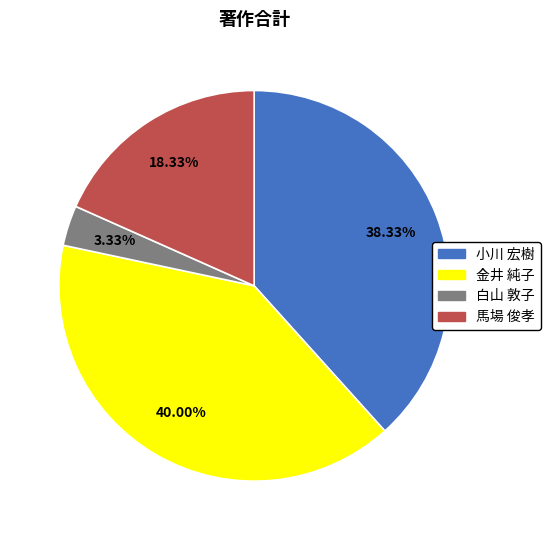

The 馬場 俊孝 slice represents 30% of the pie. True or false?

False